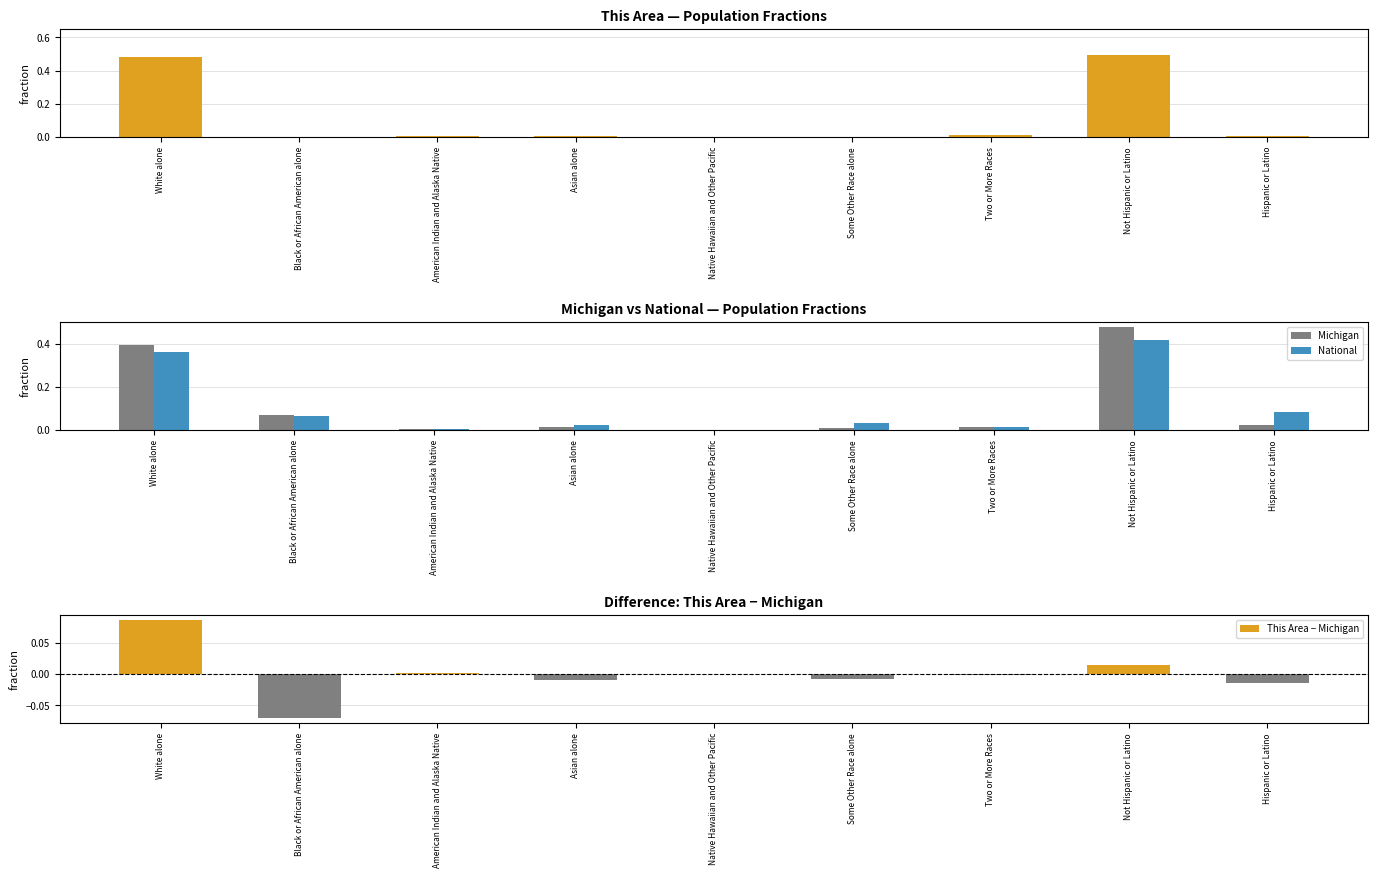

Is it true that This Area equals 0.0 at Hispanic or Latino?

True